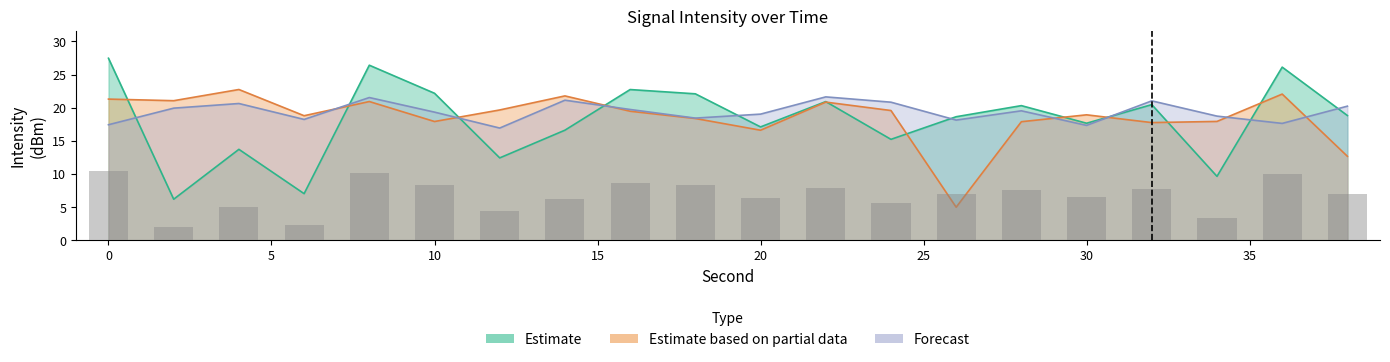

What is the sum of all Estimate based on partial data values?

371.3